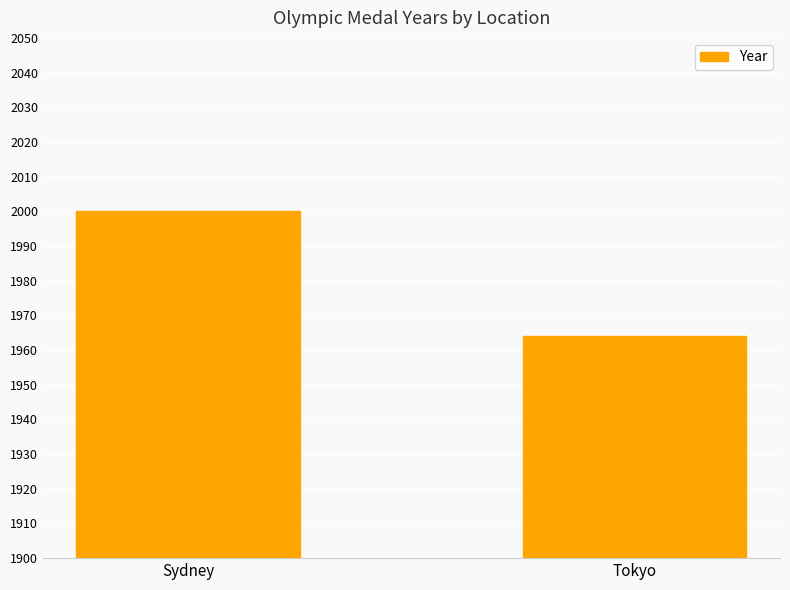

Which category has the highest value across all series?

Sydney